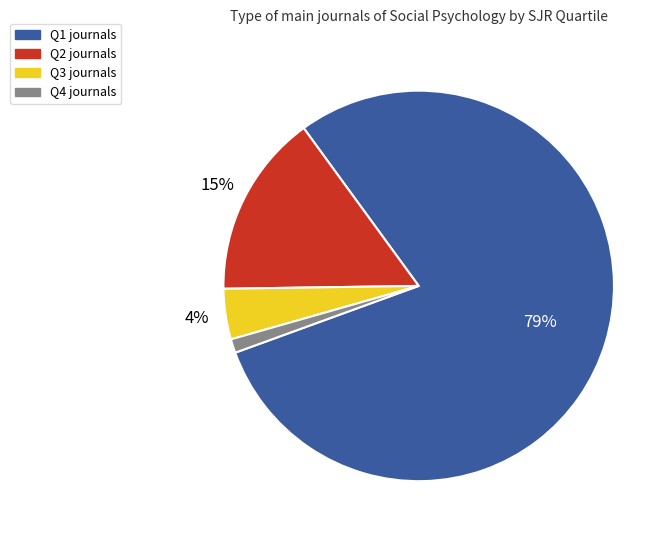

To the nearest percent, what portion does Q3 represent?

4%